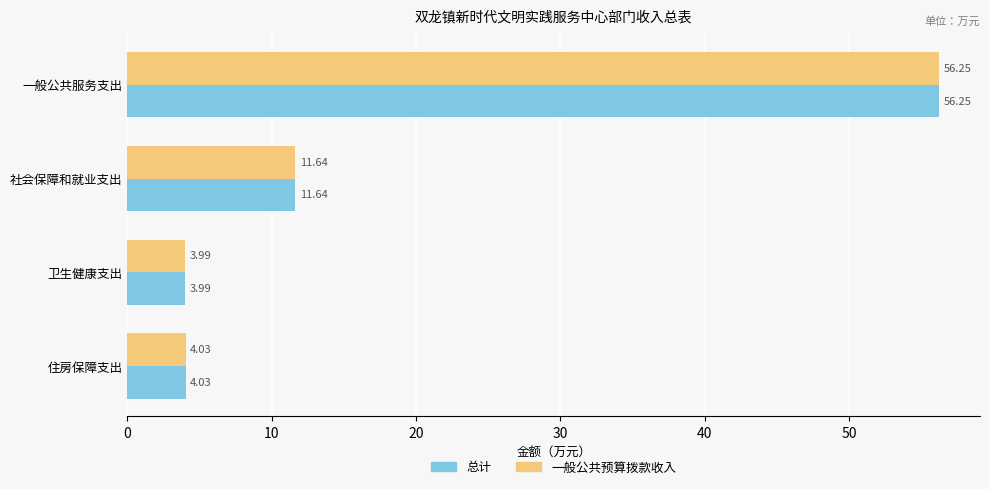

At which label is 一般公共预算拨款收入 closest to 30?

社会保障和就业支出